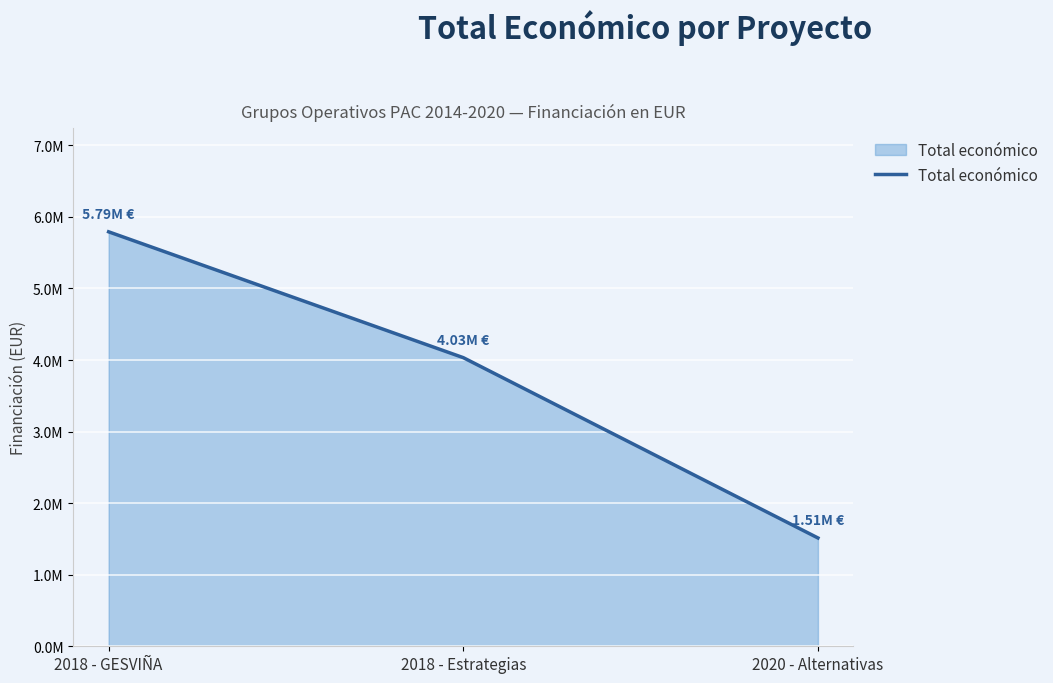

Does the chart have visible grid lines?

Yes